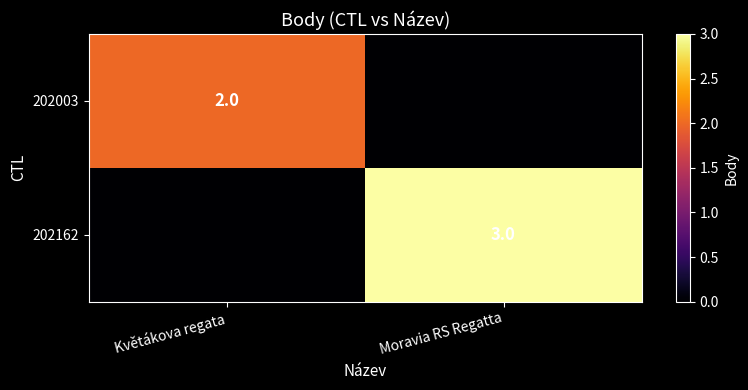

Is it true that 202162 equals 3 at Moravia RS Regatta?

True